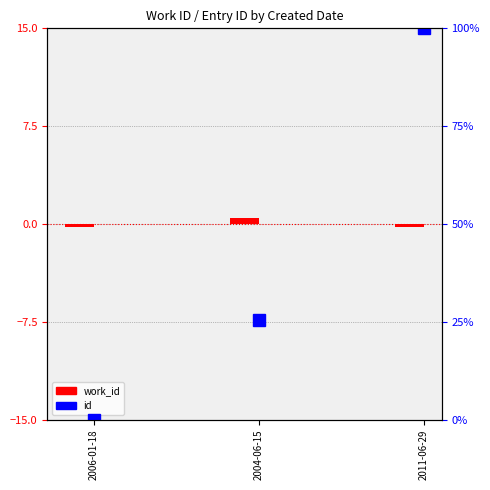

The value of work_id at 2011-06-29 is -0.2. True or false?

True